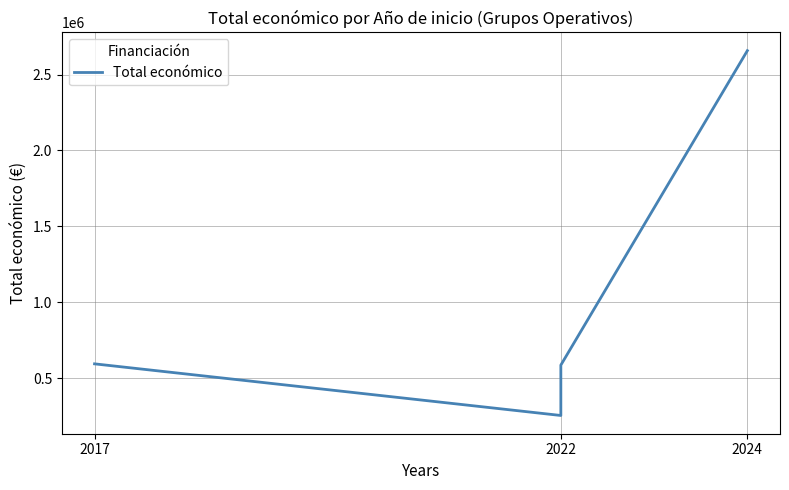

Does the chart have visible grid lines?

Yes